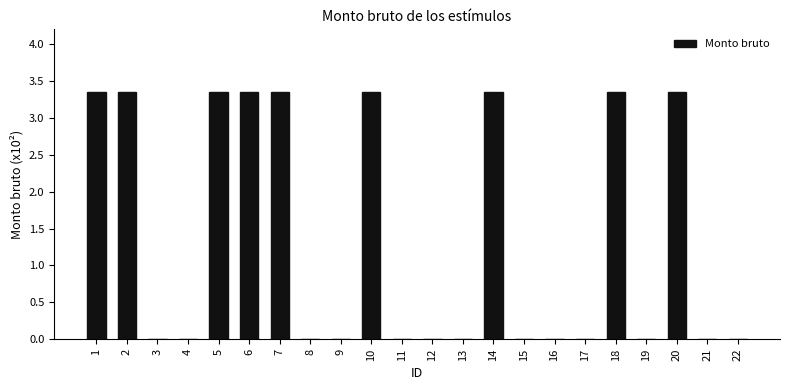

True or false: the data shows 1.7 at 20.

False